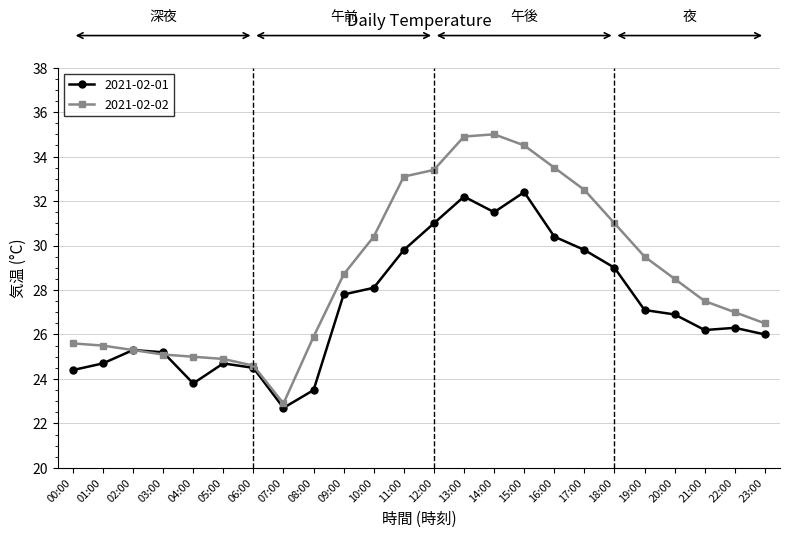

Which series changed the most between 03:00 and 22:00?

2021-02-02